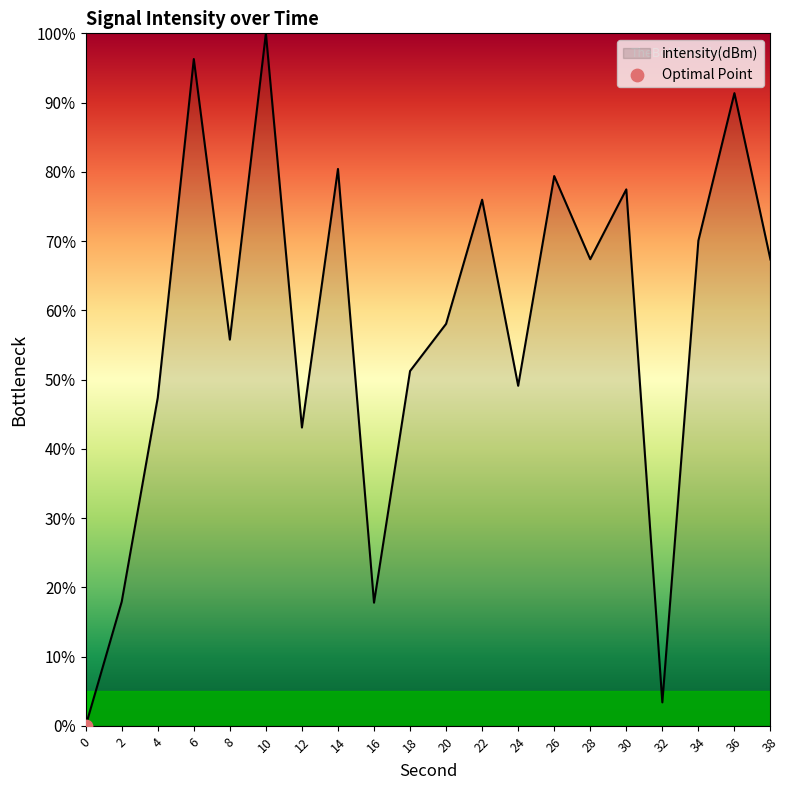

What is the change in value from 4 to 8?

+8.4